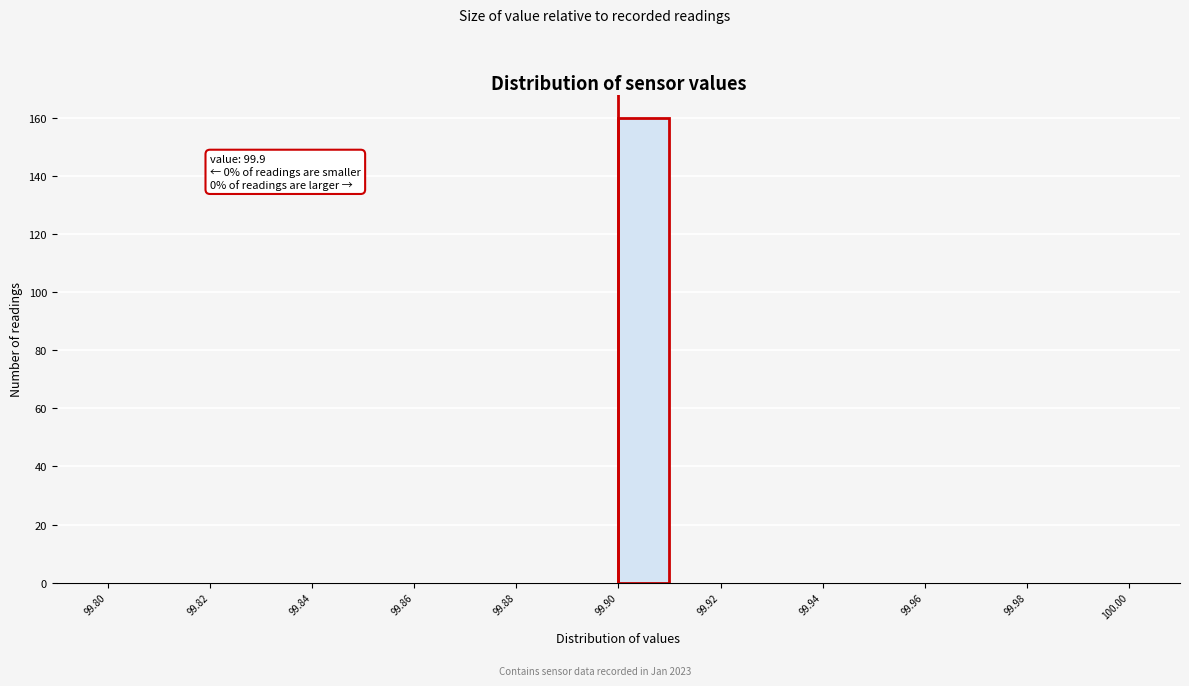

Over which range of the x-axis is the bar tallest?

99.90 to 99.91